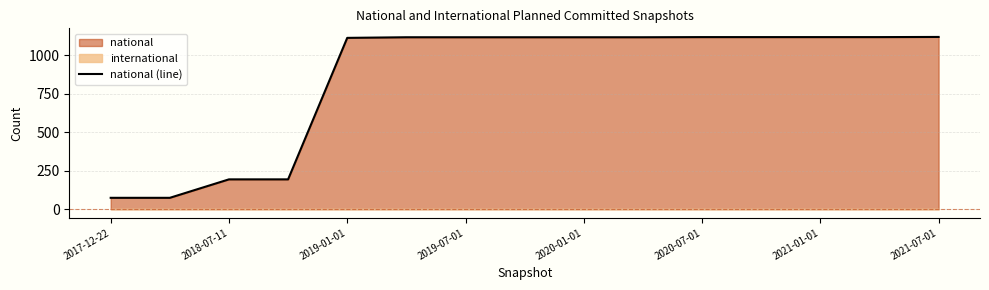

What is the difference between the second highest and second lowest values?

1045